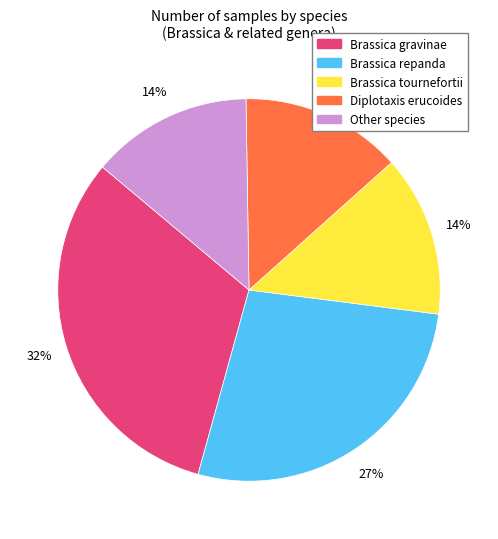

What percentage is the Other species slice, to the nearest percent?

14%